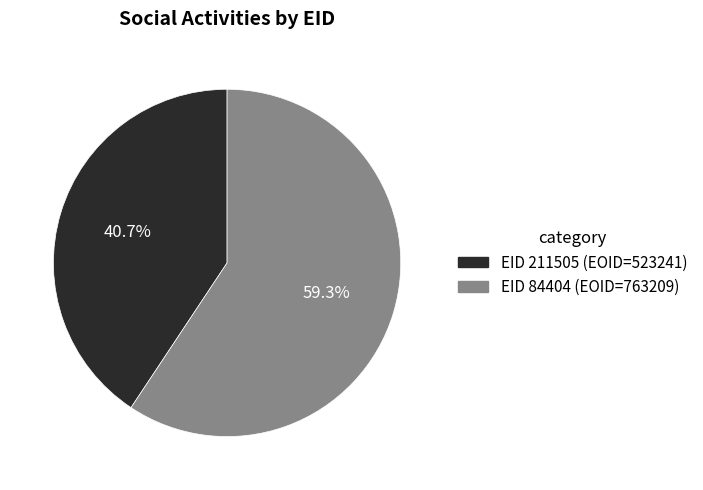

Is there any slice that represents more than half of the pie?

Yes